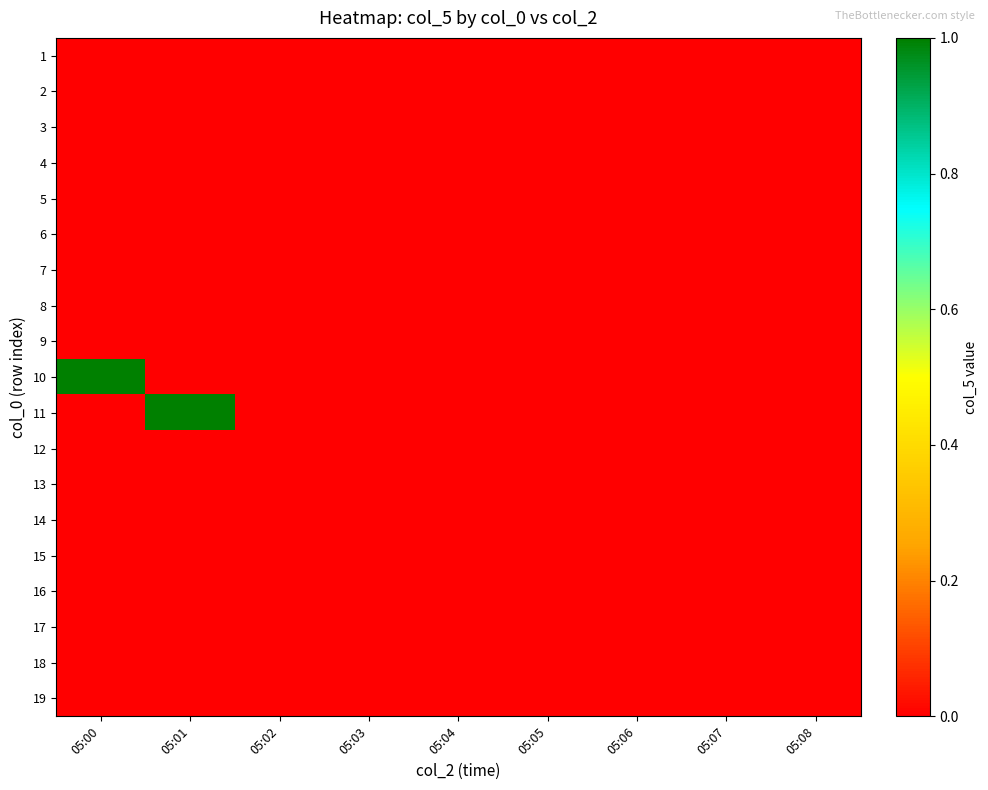

At how many categories does at least one series exceed 0?

2